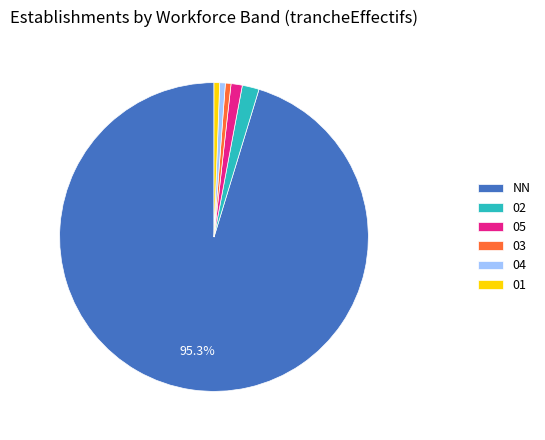

Which has a higher value, 05 or 01?

05